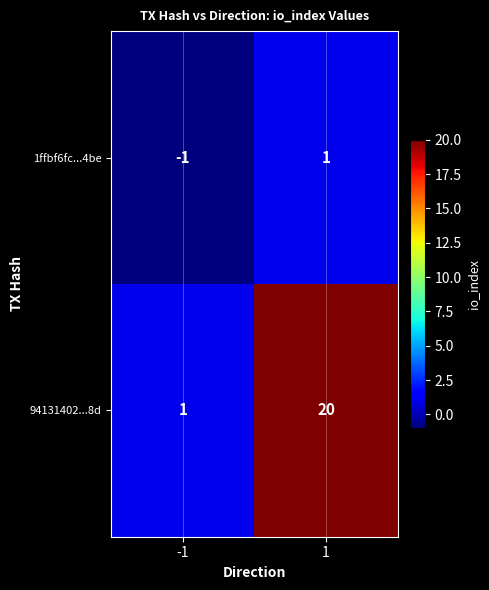

What is the difference between the maximum and minimum values in the 94131402...8d series?

19